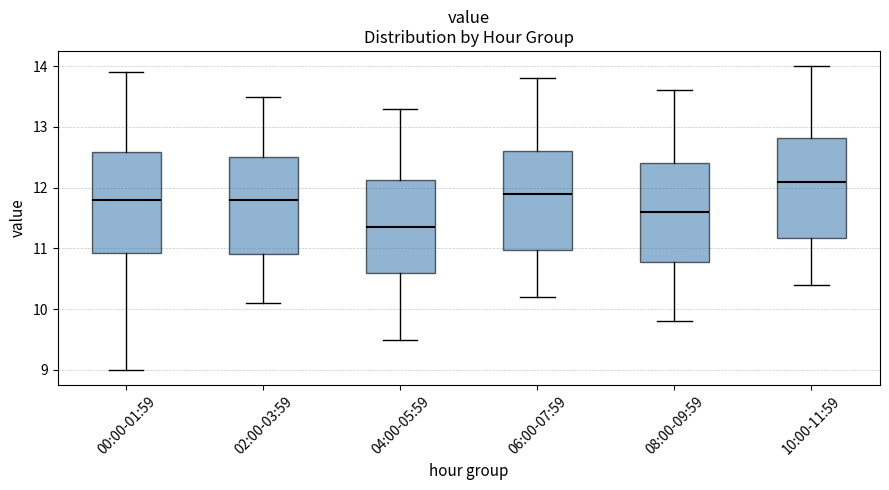

Which box's median line is the highest?

10:00-11:59